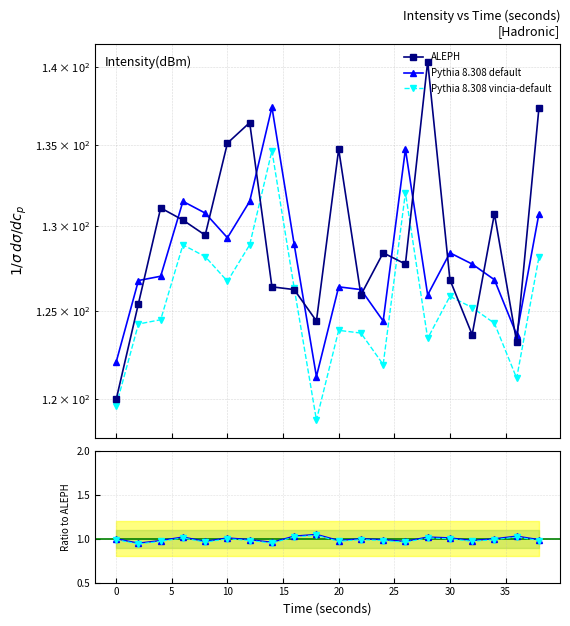

What is the difference between the second highest and second lowest values in the ALEPH series?

14.1